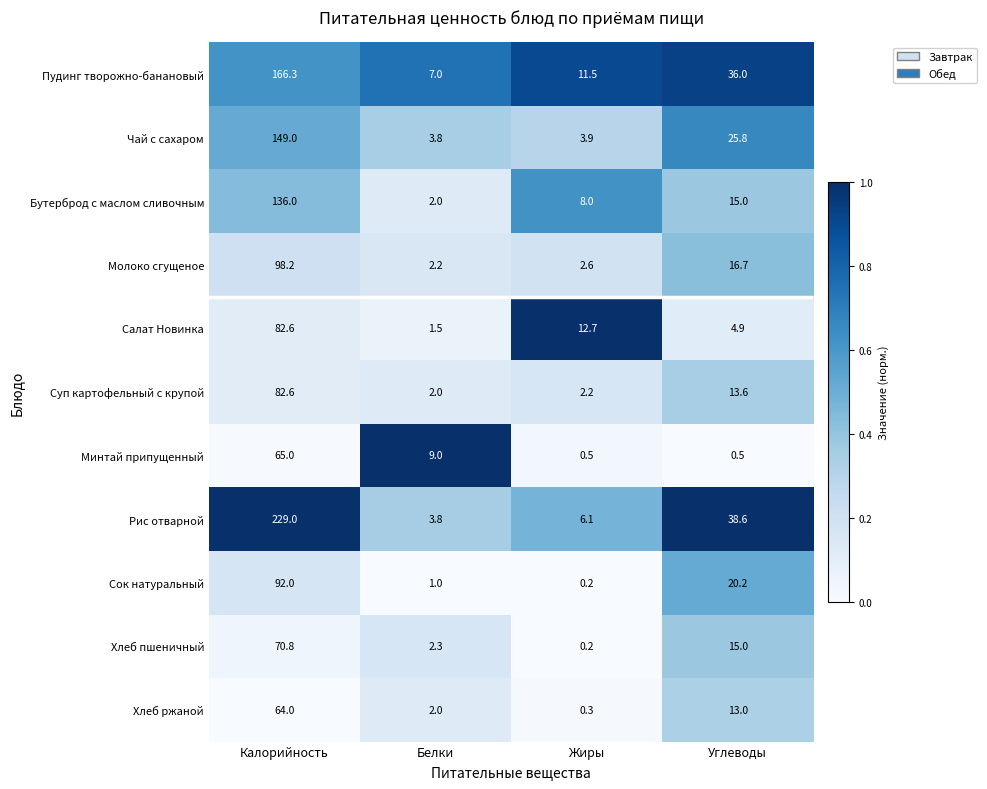

How many data points does each series have?

4